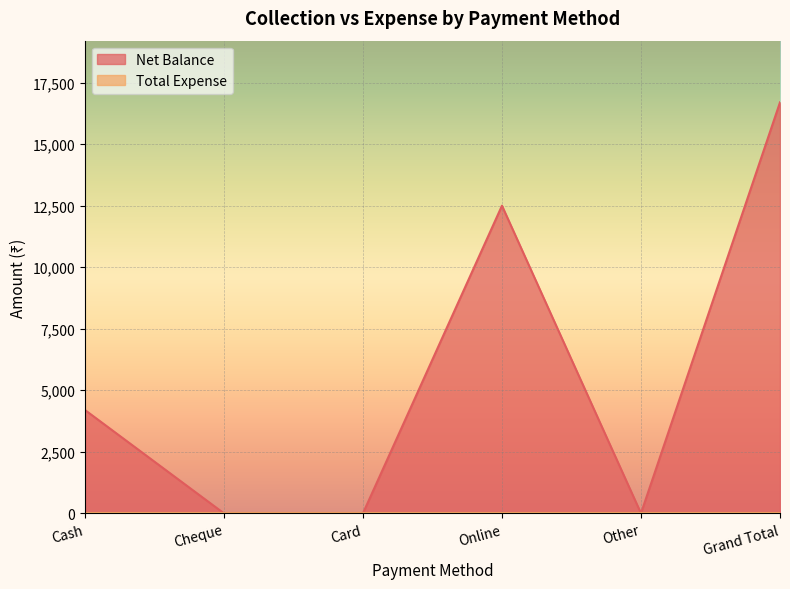

How many lines are shown in the chart?

2